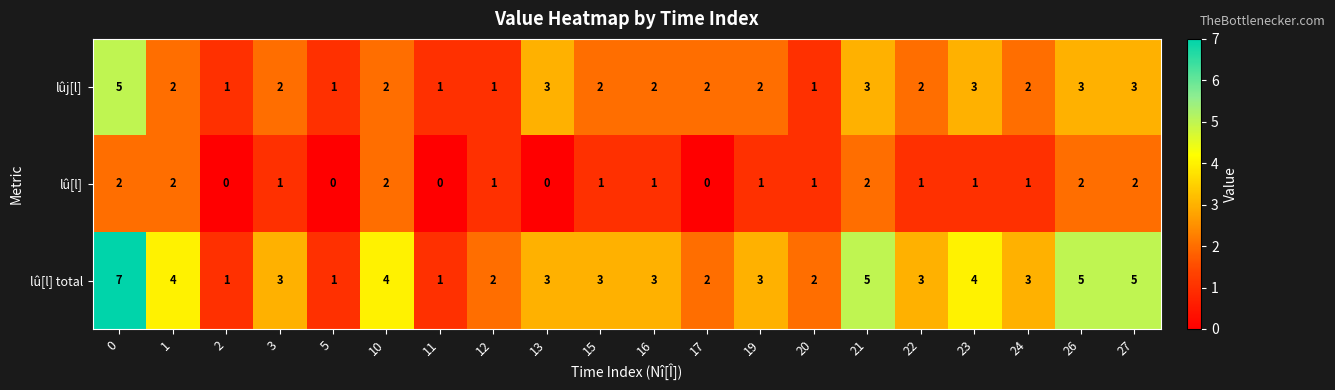

What is the sum of the lûj[l] values at 23 and 3?

5